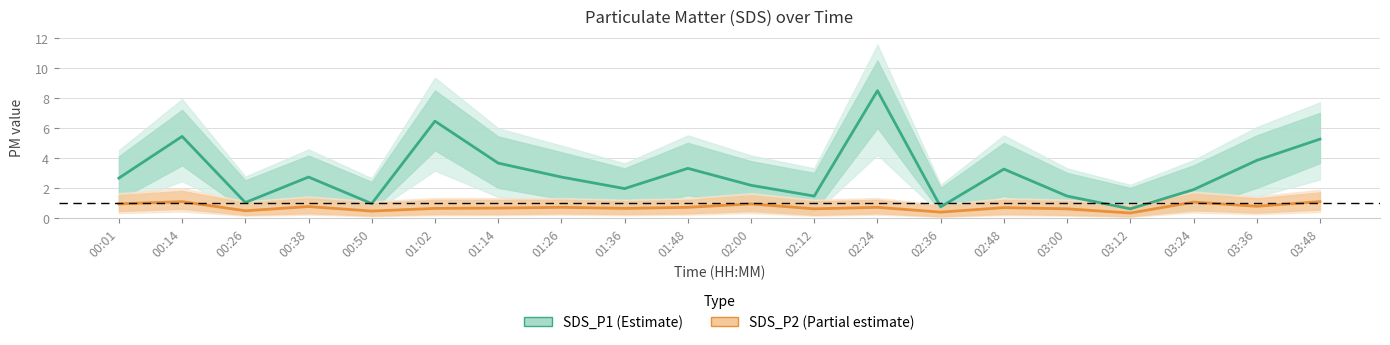

What is the value of the SDS_P1 (Estimate) point at the 14th from the left?

0.7